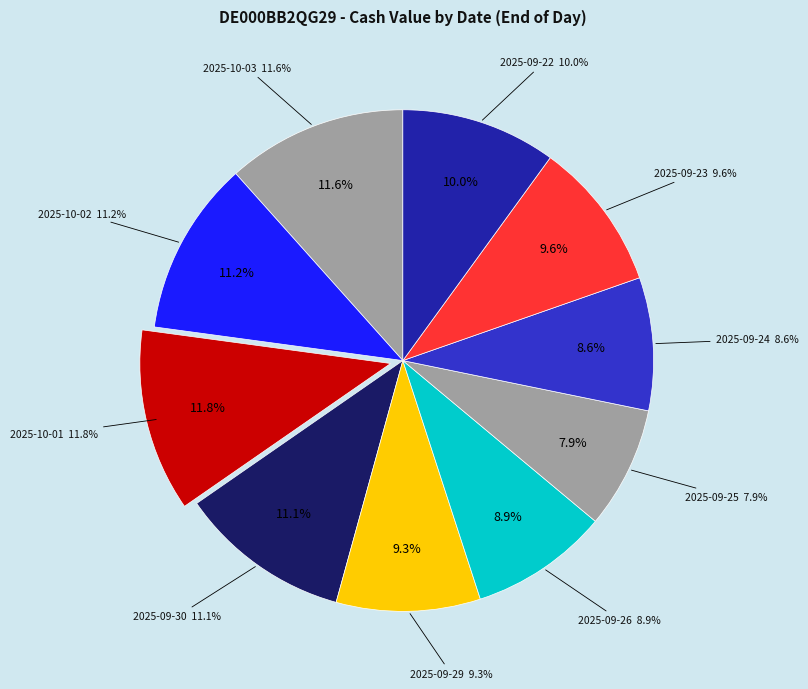

To the nearest percent, what is the difference between the 2025-10-03 and 2025-09-24 slice percentages?

3%